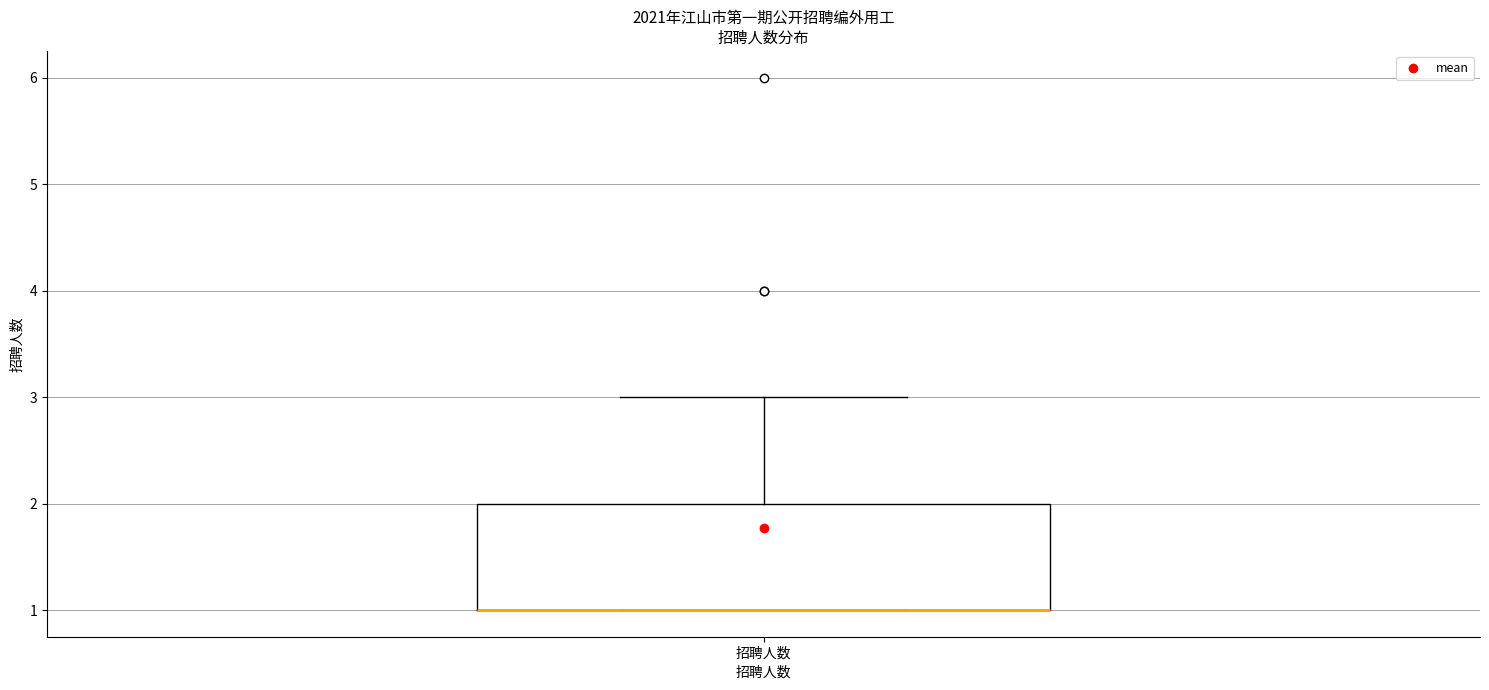

Read this box plot against the y-axis: the position of the median line, the range covered by the box, and the ends of both whiskers. The values are not printed on the chart, so give them approximately, as read against the axis.

median 1 (drawn on the box's lower edge), box 1 to 2, whiskers 1 to 3